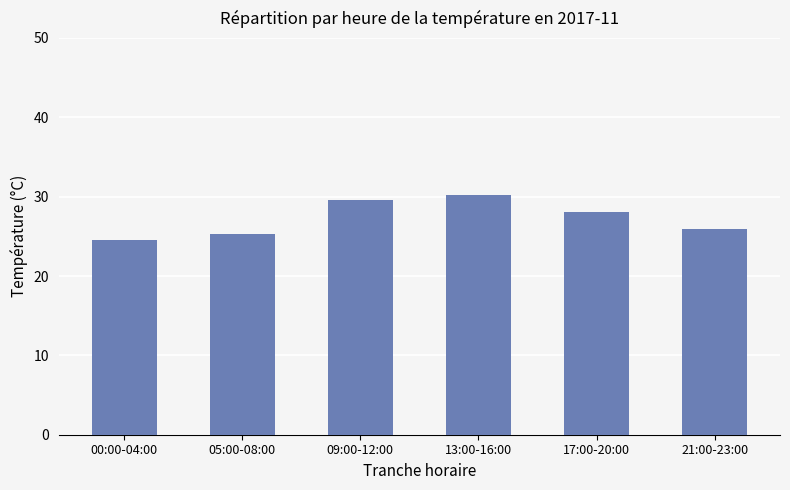

Reading left to right, list all the values displayed in this chart.

24.5	25.4	29.6	30.2	28.0	25.9